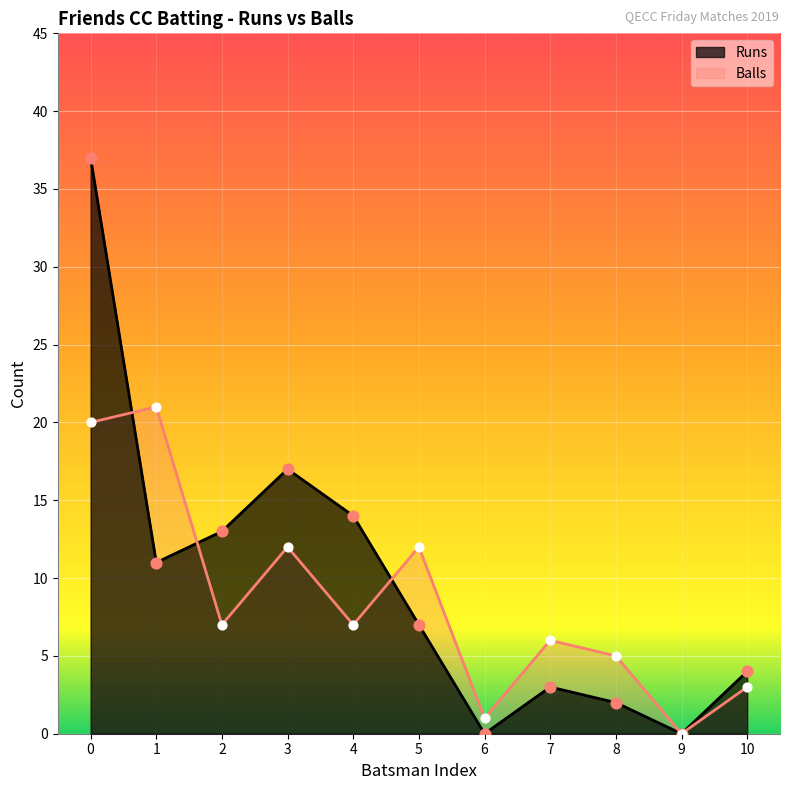

Is the value of Balls at 9 greater than the value of Runs at 1?

No